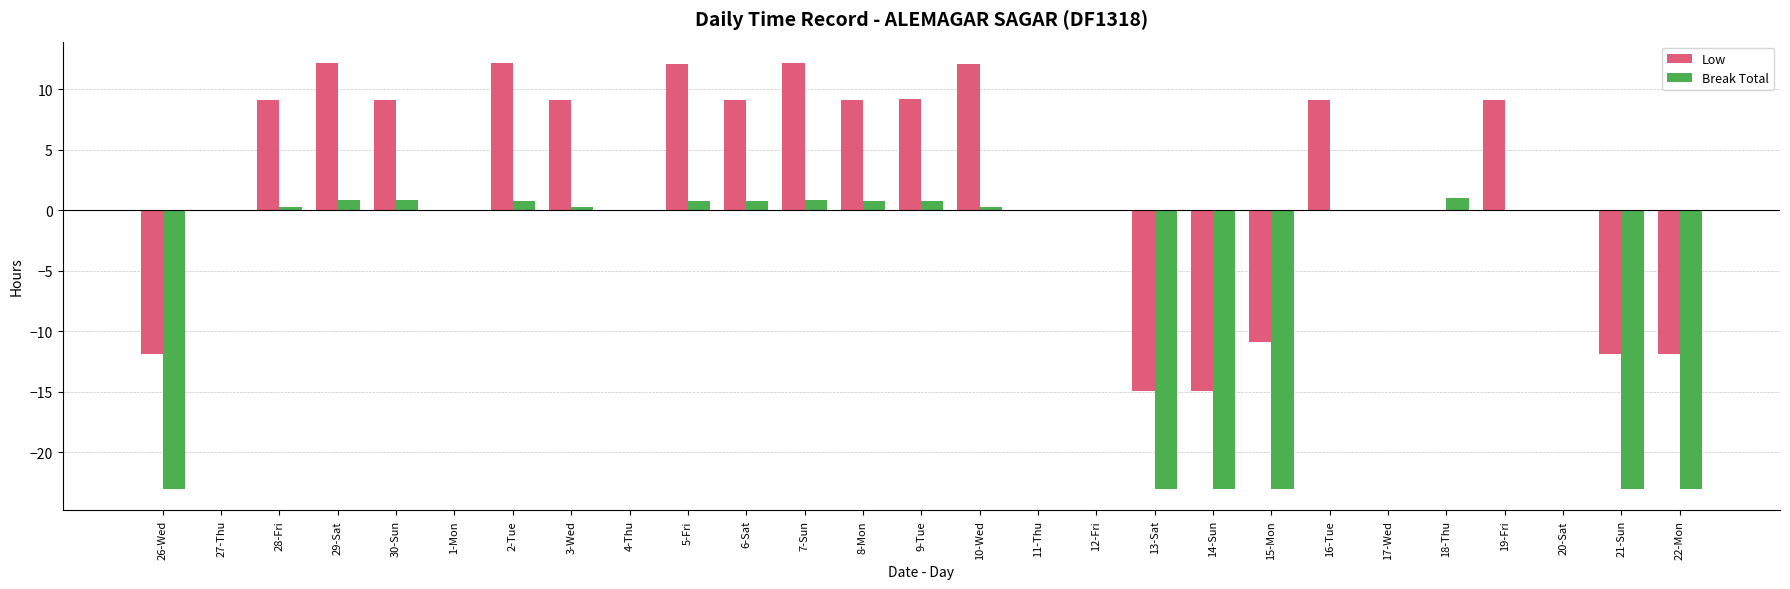

Is the value of Low at 29-Sat greater than the value of Break Total at 20-Sat?

Yes